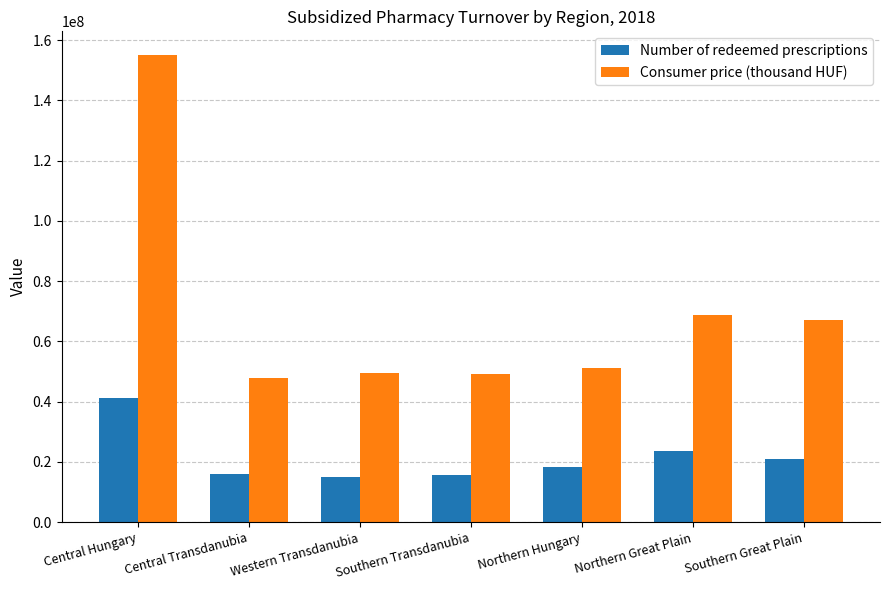

Rank the series at Southern Great Plain from highest to lowest value.

Consumer price (thousand HUF), Number of redeemed prescriptions